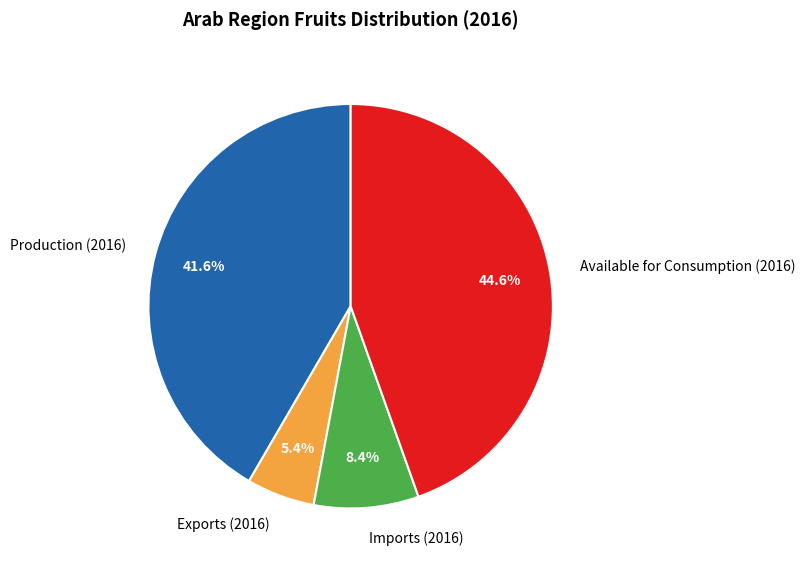

Does any single category account for the majority?

No